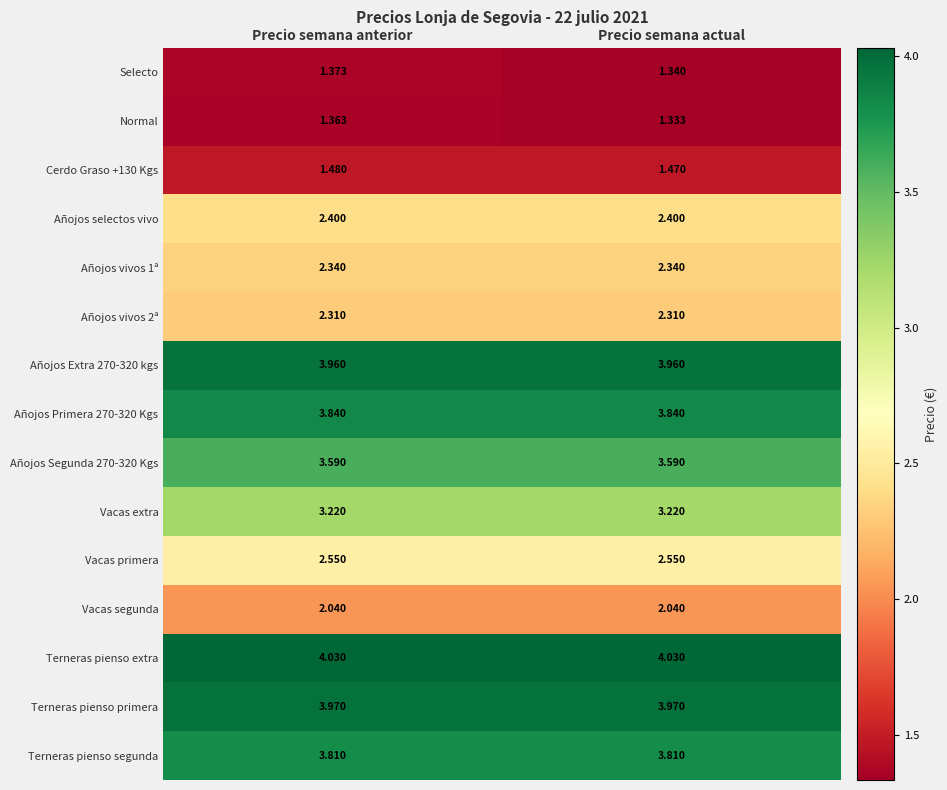

At which category is the sum across all series the highest?

Precio semana anterior